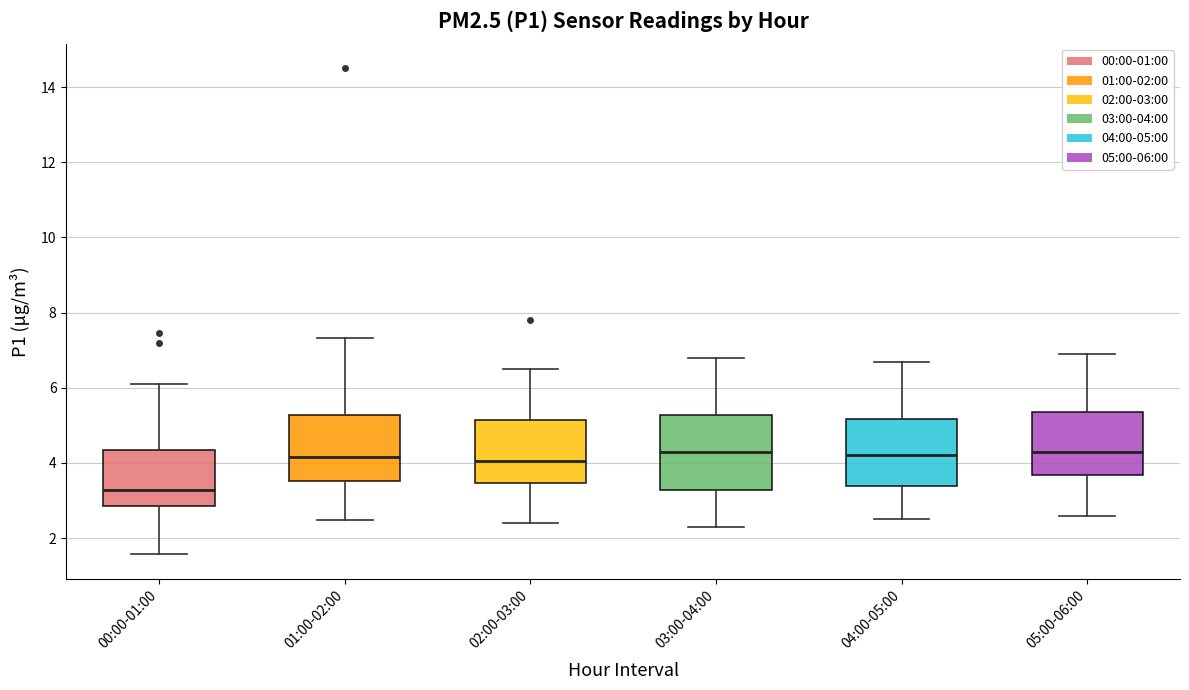

Reading left to right, transcribe this box plot: for each box, give where its median line is, the range the box spans, and where its two whiskers end, as read against the y-axis. The values are not printed on the chart, so give them approximately, as read against the axis.

00:00-01:00: median 3.2, box 2.8 to 4.4, whiskers 1.6 to 6.2
01:00-02:00: median 4.2, box 3.6 to 5.2, whiskers 2.4 to 7.4
02:00-03:00: median 4.0, box 3.4 to 5.2, whiskers 2.4 to 6.6
03:00-04:00: median 4.4, box 3.2 to 5.2, whiskers 2.4 to 6.8
04:00-05:00: median 4.2, box 3.4 to 5.2, whiskers 2.6 to 6.8
05:00-06:00: median 4.4, box 3.6 to 5.4, whiskers 2.6 to 7.0